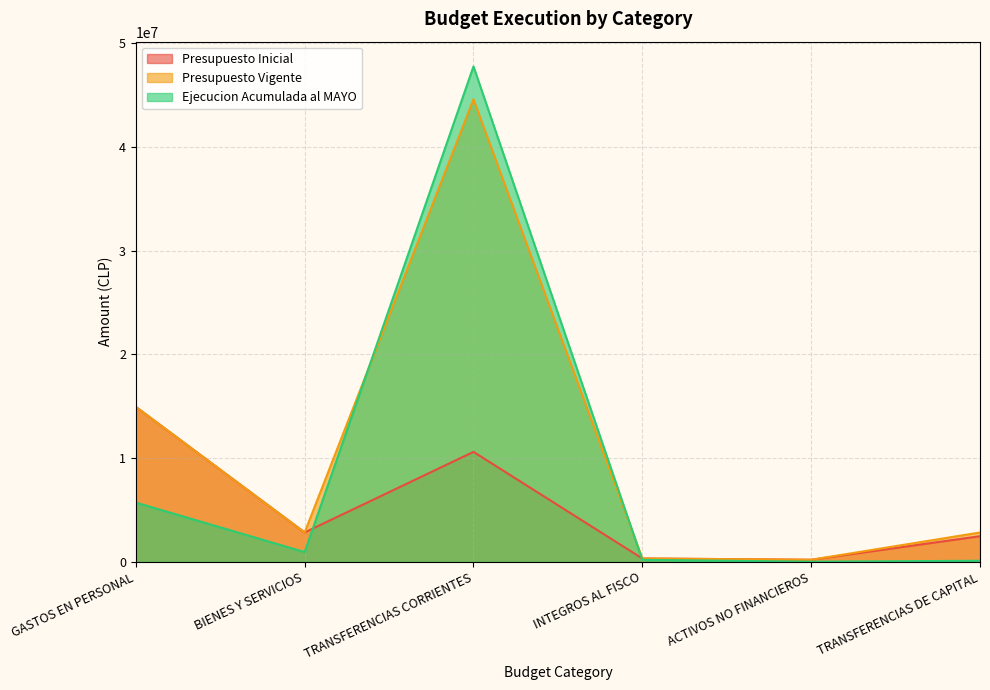

How many values in the Presupuesto Vigente series are below 2830083?

3